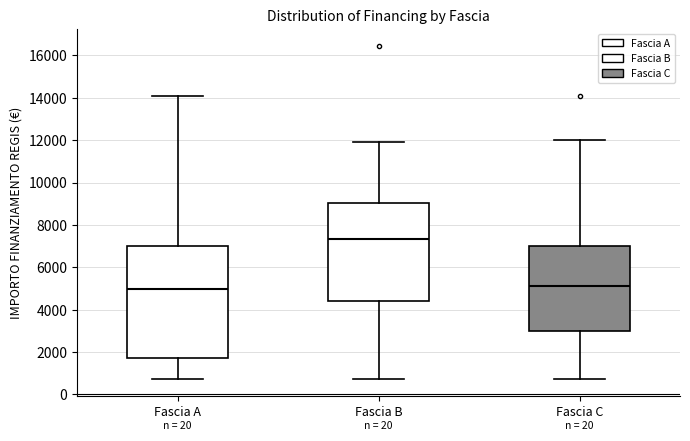

Reading left to right, transcribe this box plot: for each box, give where its median line is, the range the box spans, and where its two whiskers end, as read against the y-axis. The values are not printed on the chart, so give them approximately, as read against the axis.

Fascia A: median 5000, box 1800 to 7000, whiskers 800 to 14000
Fascia B: median 7400, box 4400 to 9000, whiskers 800 to 12000
Fascia C: median 5200, box 3000 to 7000, whiskers 800 to 12000